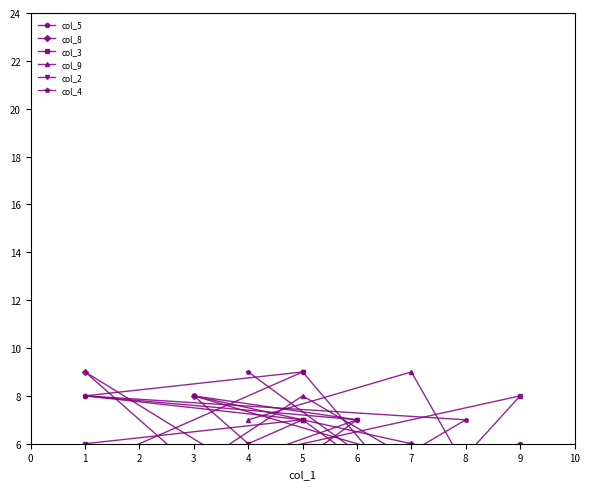

Between 8 and 7, which series saw the biggest shift?

col_9